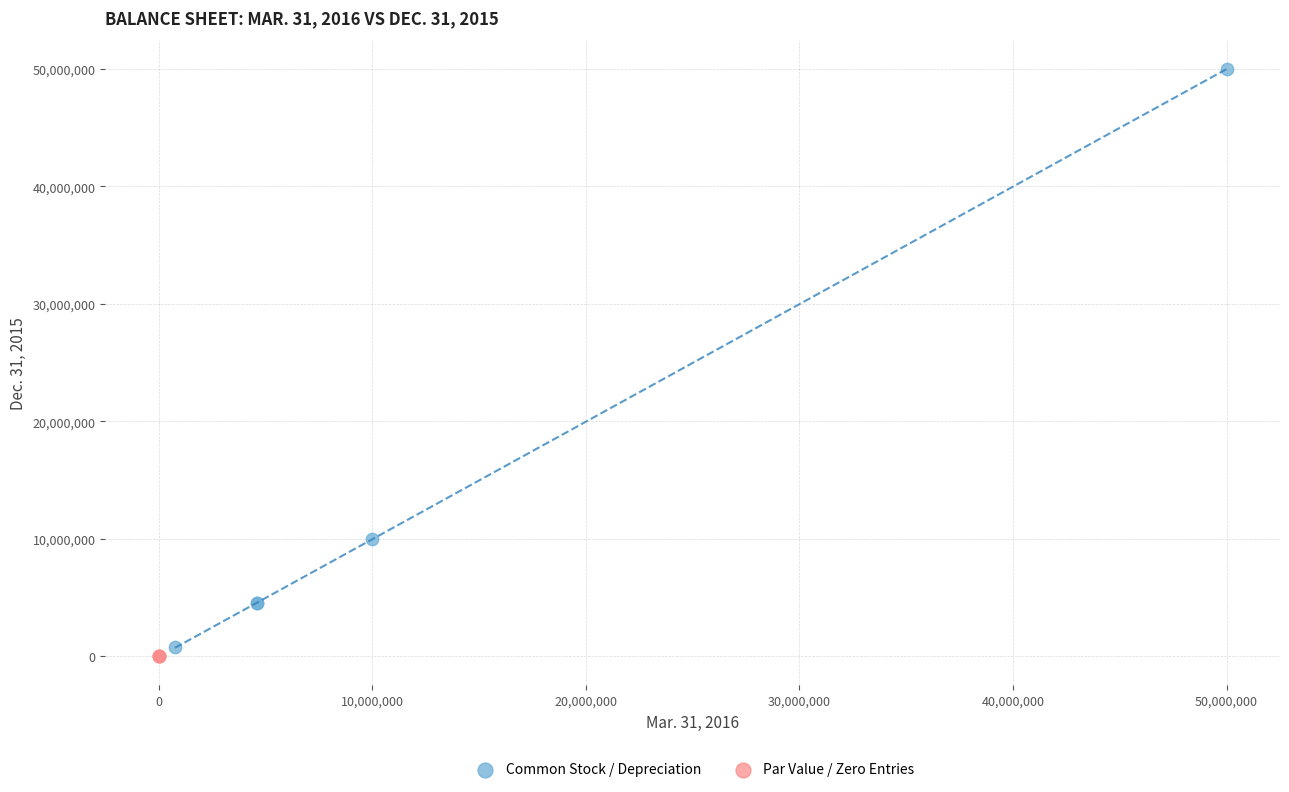

Which series has the largest Y range (max minus min)?

Common Stock / Depreciation